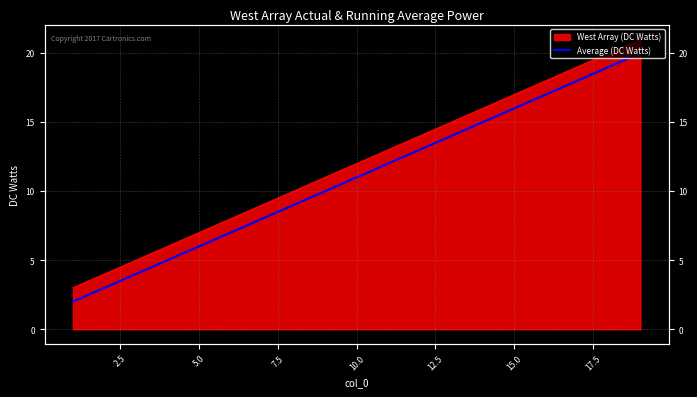

What is the difference between the maximum and minimum values?

18